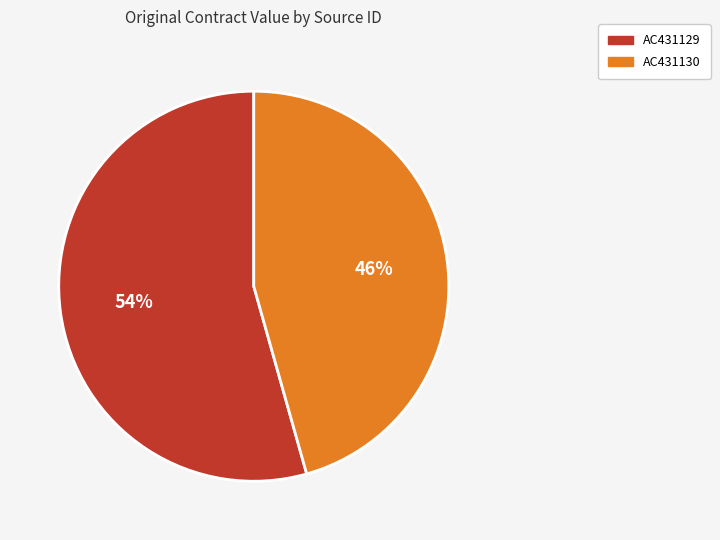

To the nearest percent, what portion does AC431130 represent?

46%